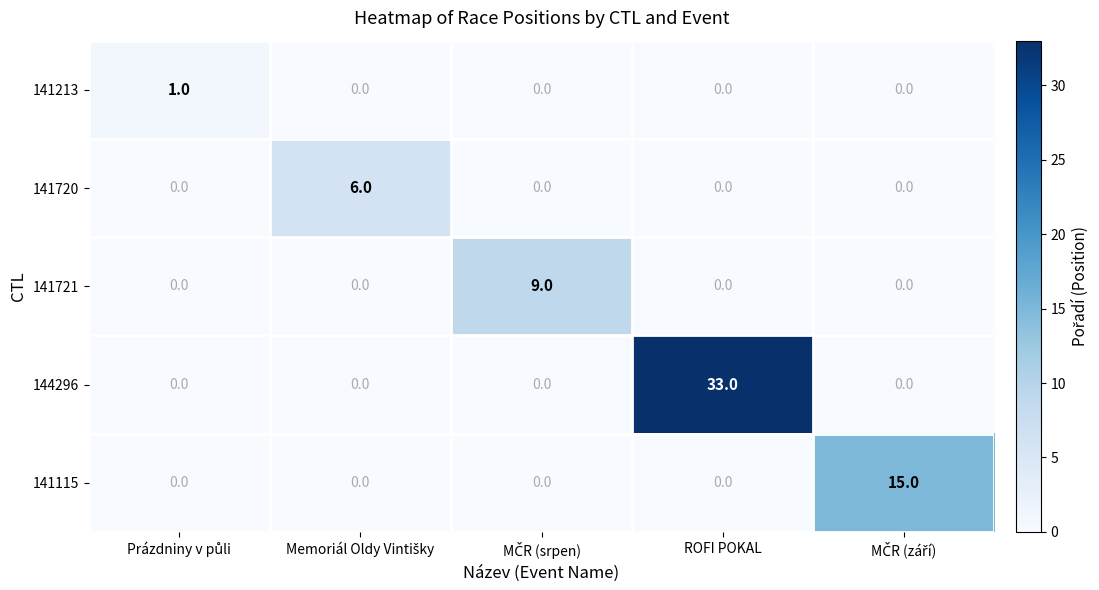

How many series are shown in this chart?

5